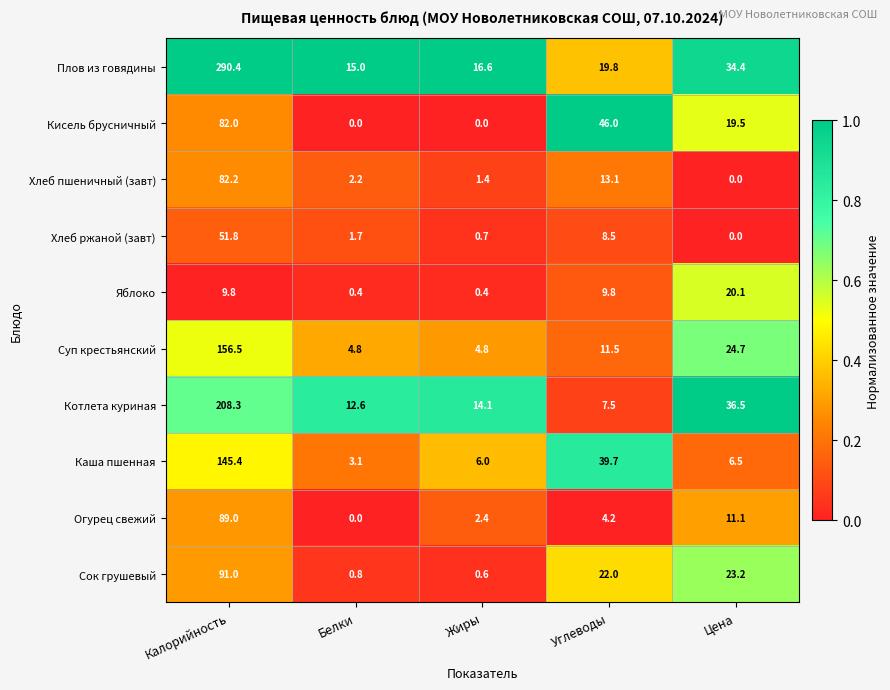

At which label does Сок грушевый first exceed 22?

Калорийность